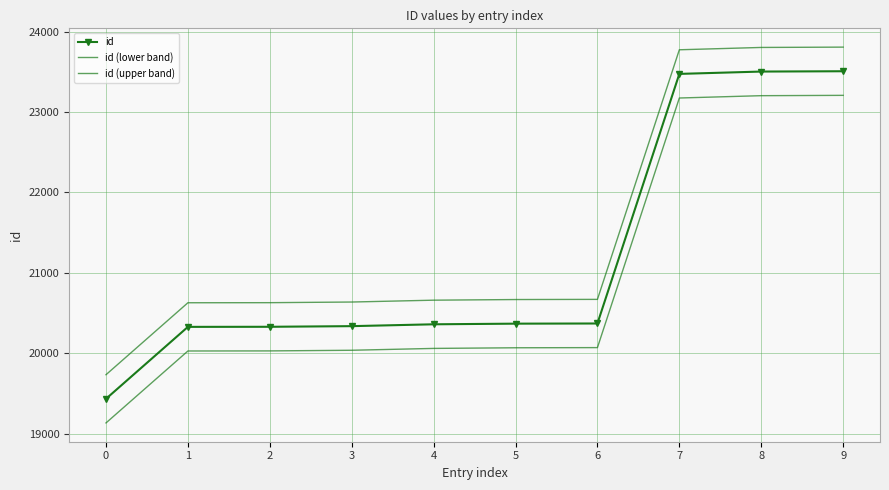

Reading left to right, list all the values displayed in this chart.

id: 0=19433	1=20328	2=20329	3=20337	4=20360	5=20368	6=20370	7=23475	8=23504	9=23508
id (lower band): 0=19133	1=20028	2=20029	3=20037	4=20060	5=20068	6=20070	7=23175	8=23204	9=23208
id (upper band): 0=19733	1=20628	2=20629	3=20637	4=20660	5=20668	6=20670	7=23775	8=23804	9=23808